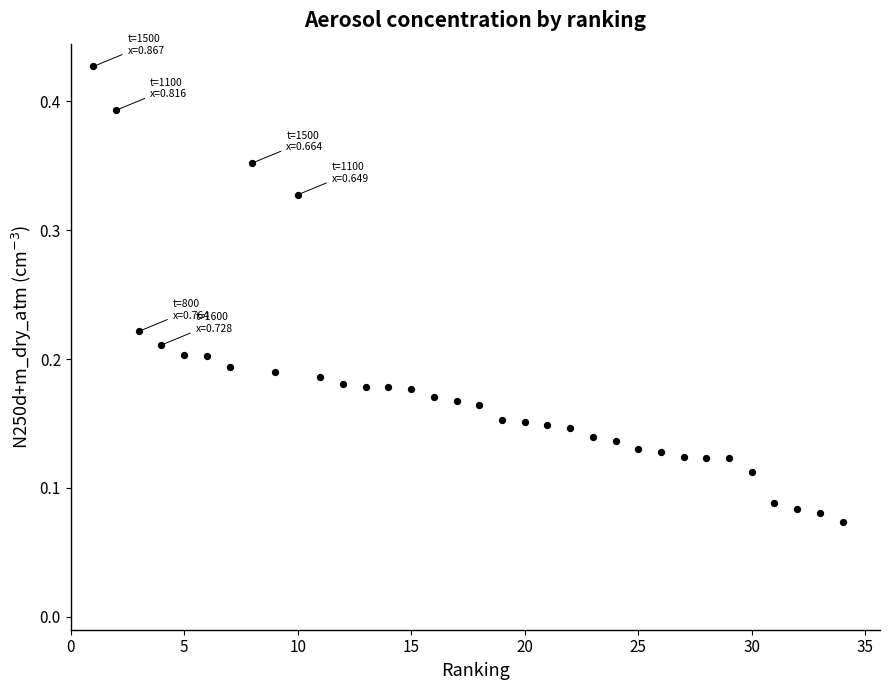

What is the range of X values (max minus min)?

33.0